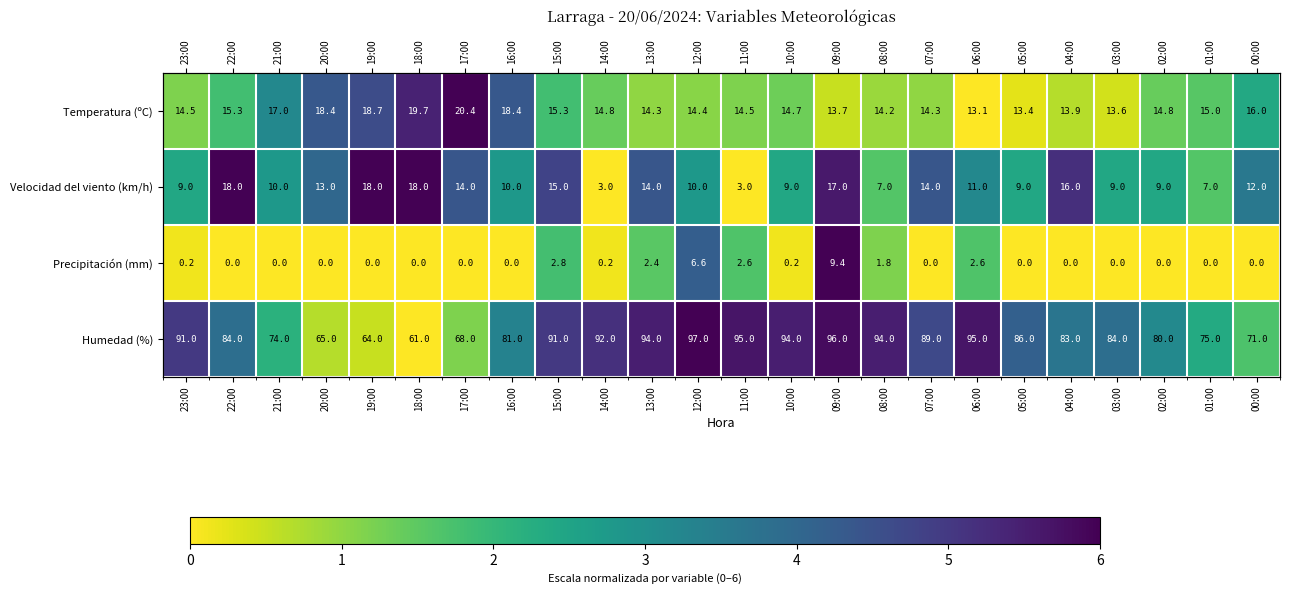

Rank the categories by Precipitación (mm) value from lowest to highest.

22:00, 21:00, 20:00, 19:00, 18:00, 17:00, 16:00, 07:00, 05:00, 04:00, 03:00, 02:00, 01:00, 00:00, 23:00, 14:00, 10:00, 08:00, 13:00, 11:00, 06:00, 15:00, 12:00, 09:00